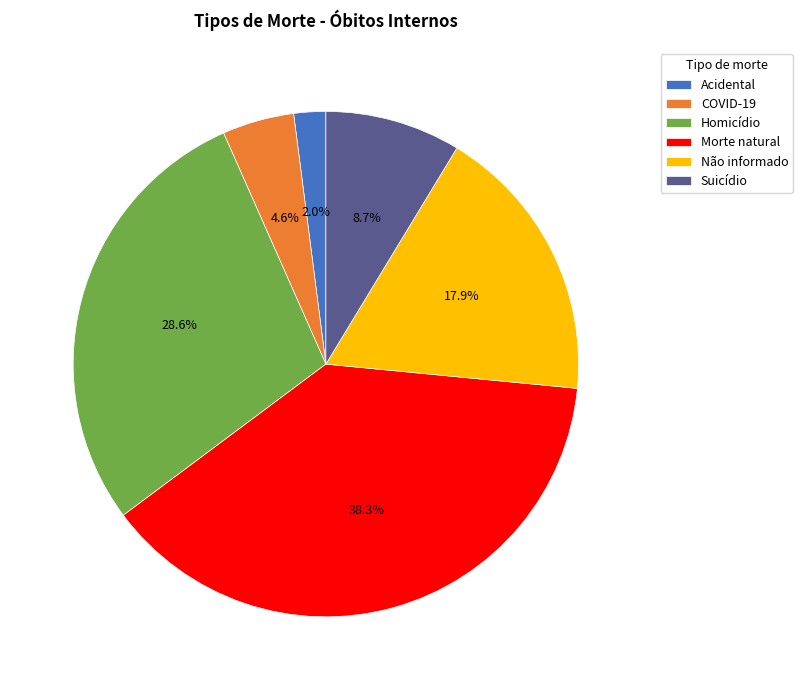

Approximately how many times larger is the value at Suicídio compared to Morte natural?

0.2